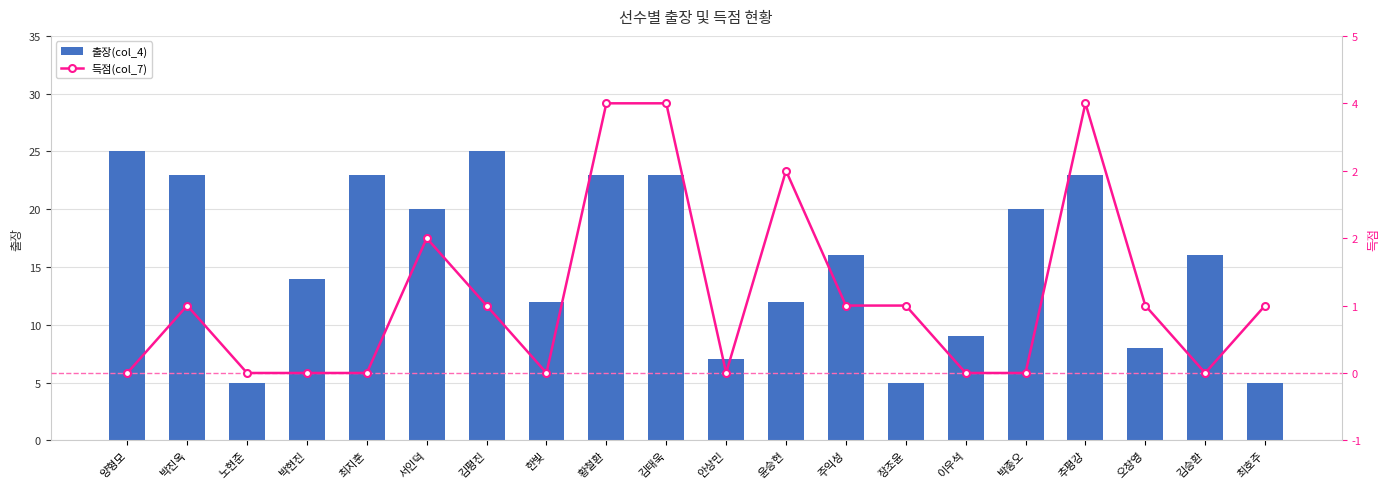

What is the difference between the second highest and second lowest values in the 출장(col_4) series?

20